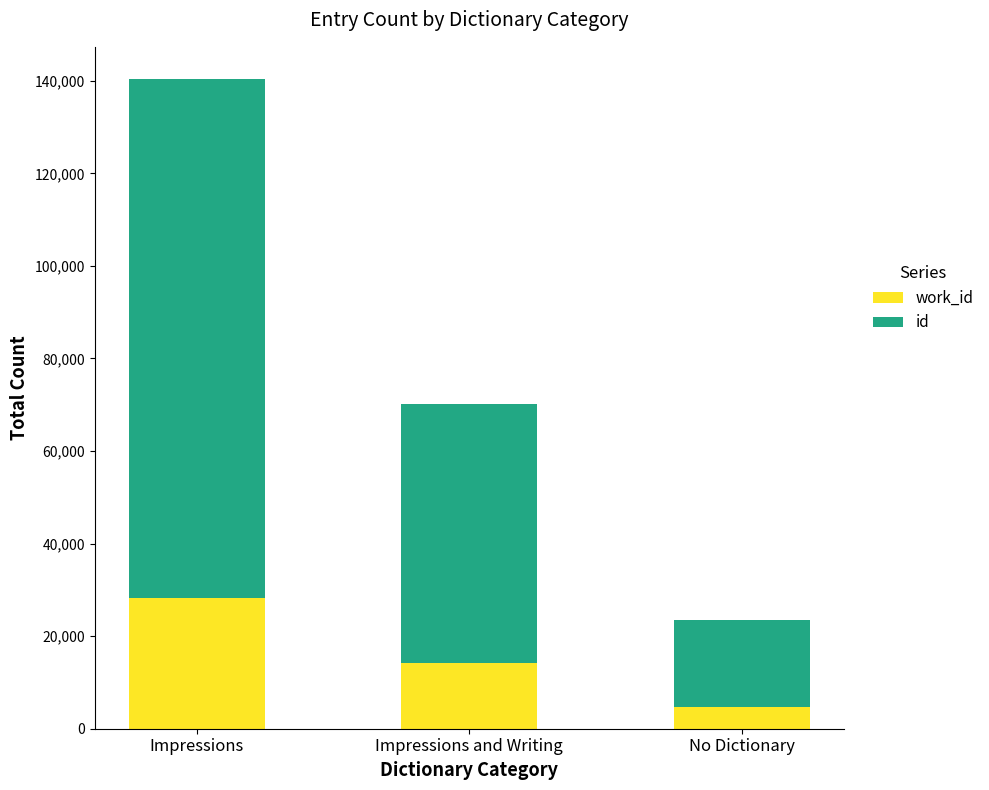

At which category is the sum across all series the highest?

Impressions